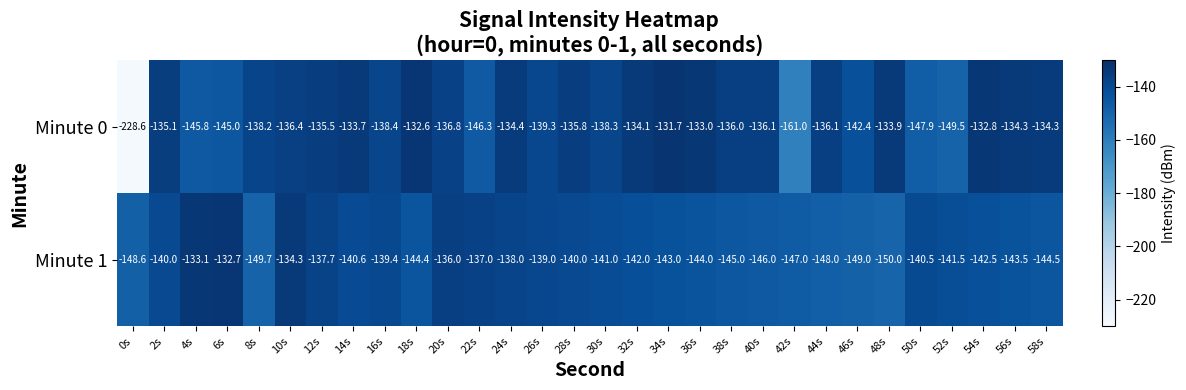

List the series in order of their peak value, lowest first.

Minute 1, Minute 0